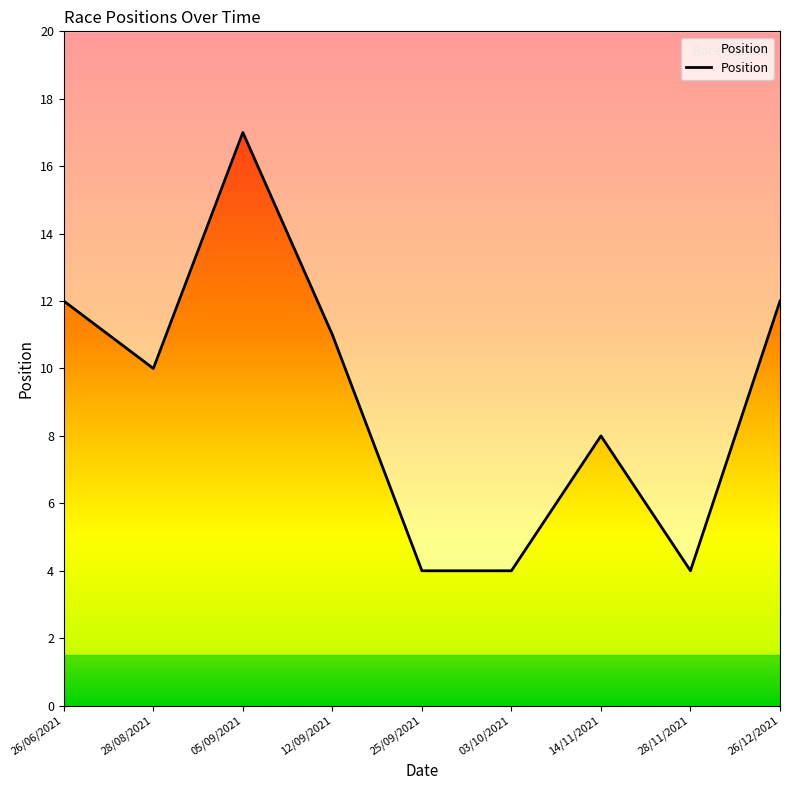

Does the chart have visible grid lines?

No